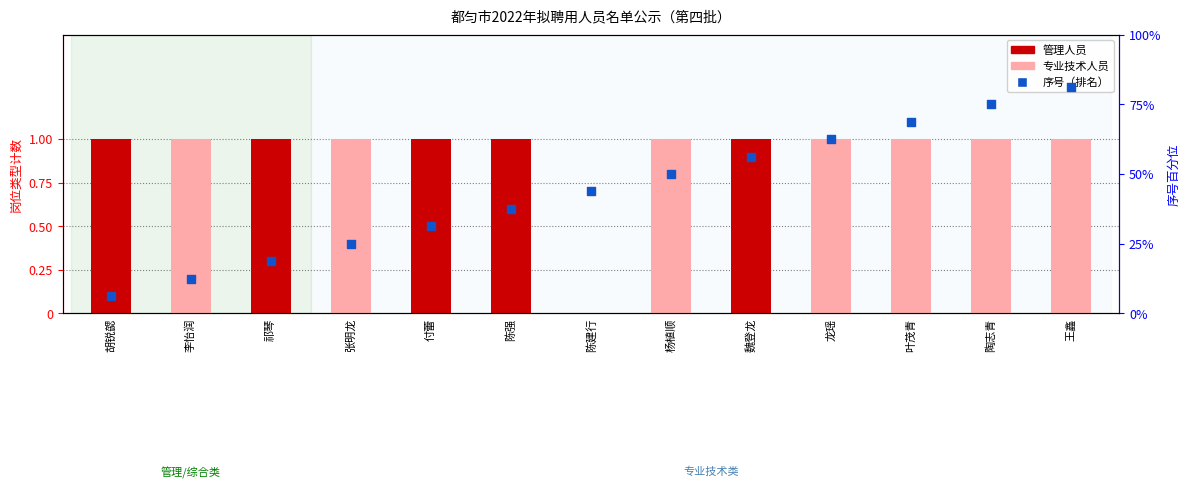

At how many categories does at least one series exceed 2?

11